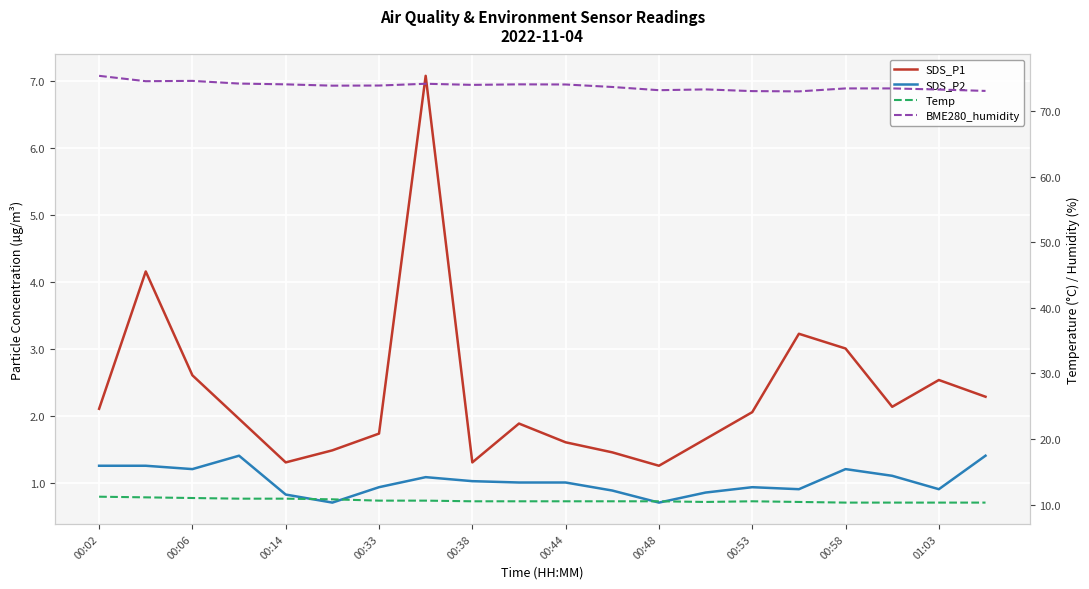

In BME280_humidity, how many points are lower than both neighbors (excluding endpoints)?

5